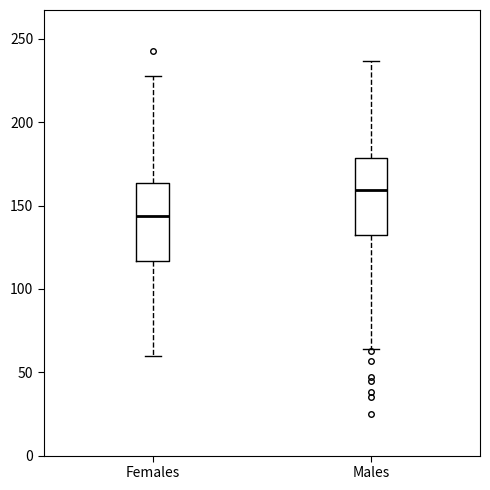

Where does the lower whisker of the box for Males end on the y-axis? The values are not printed on the chart, so give them approximately, as read against the axis.

65